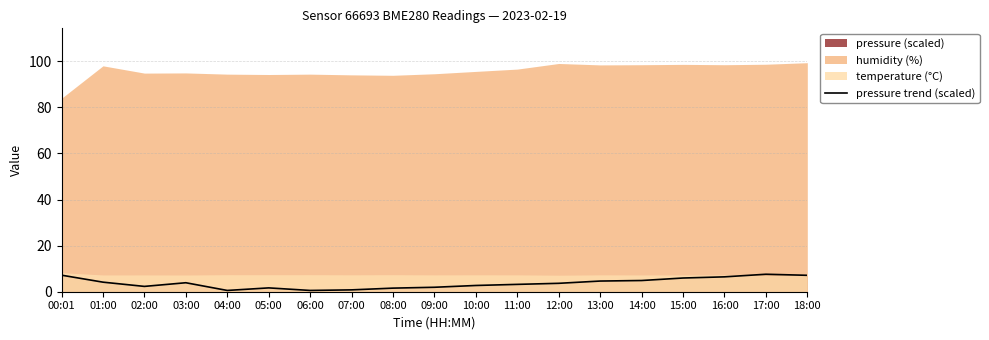

Rank the categories by value from lowest to highest.

04:00, 06:00, 07:00, 08:00, 05:00, 09:00, 02:00, 10:00, 11:00, 12:00, 03:00, 01:00, 13:00, 14:00, 15:00, 16:00, 18:00, 00:01, 17:00